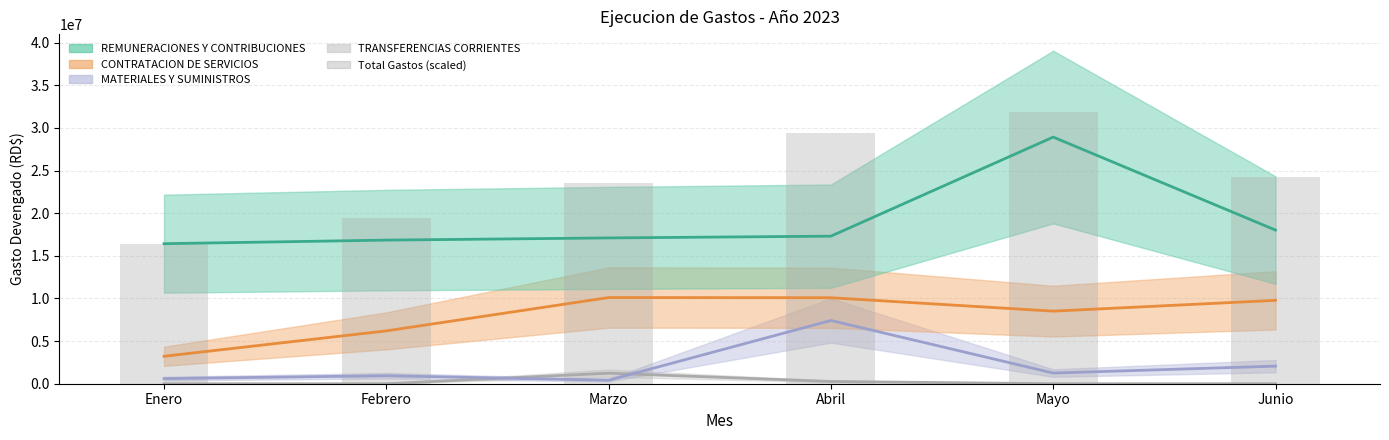

What is the maximum value shown in the chart?

31822877.8